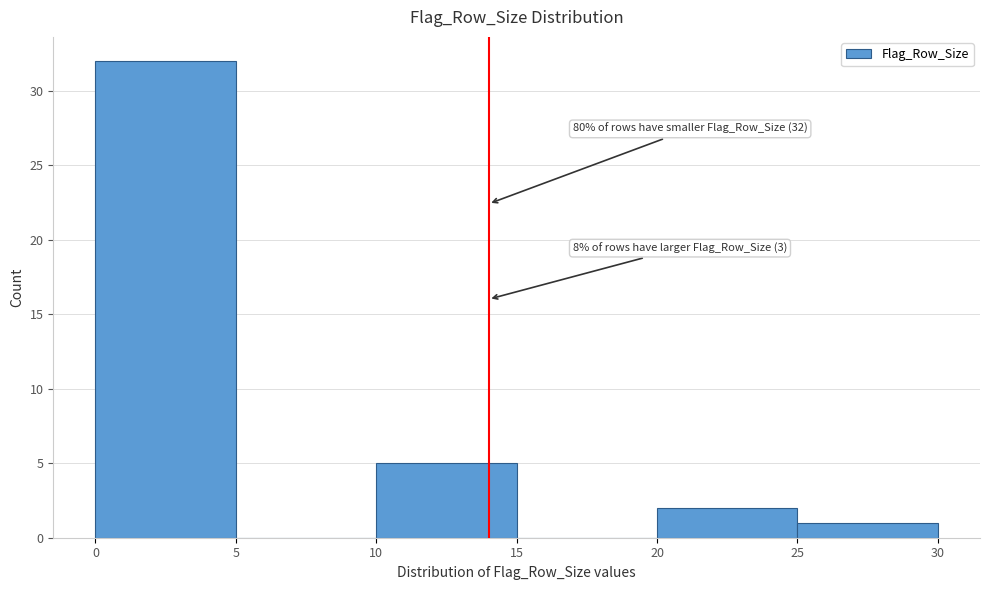

Over which range of the x-axis is the bar tallest?

0 to 5